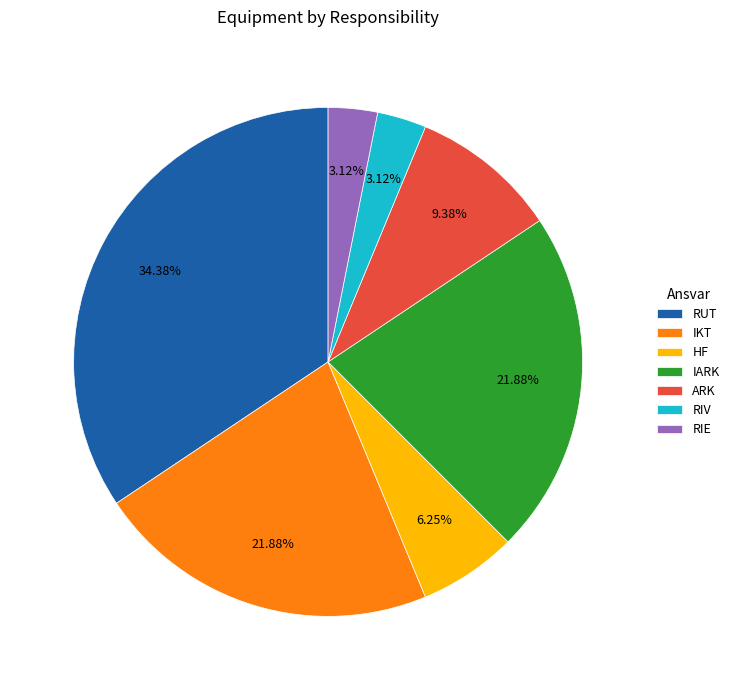

Is the sum of RUT and HF greater than half?

No